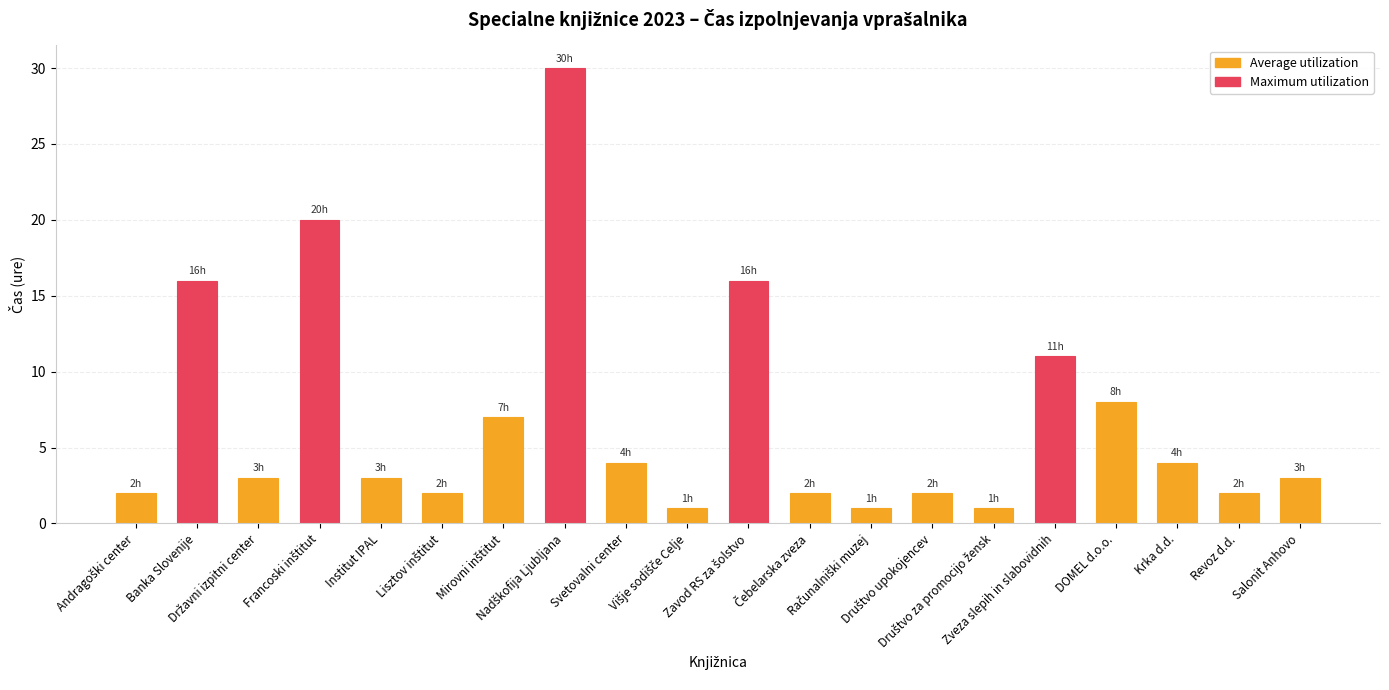

What is the difference between the maximum and minimum values?

29